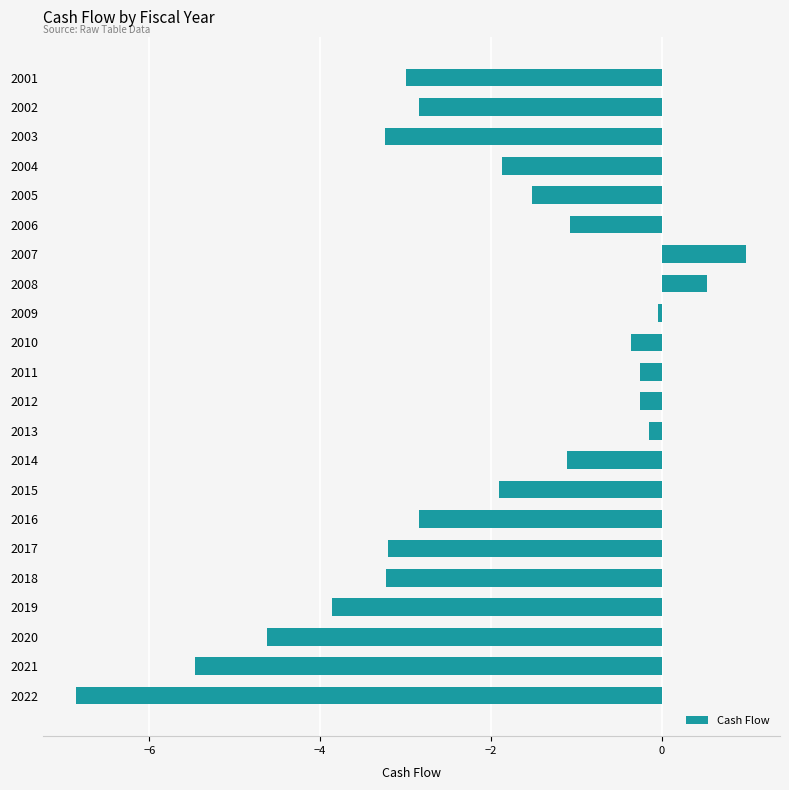

How many values are below zero?

20